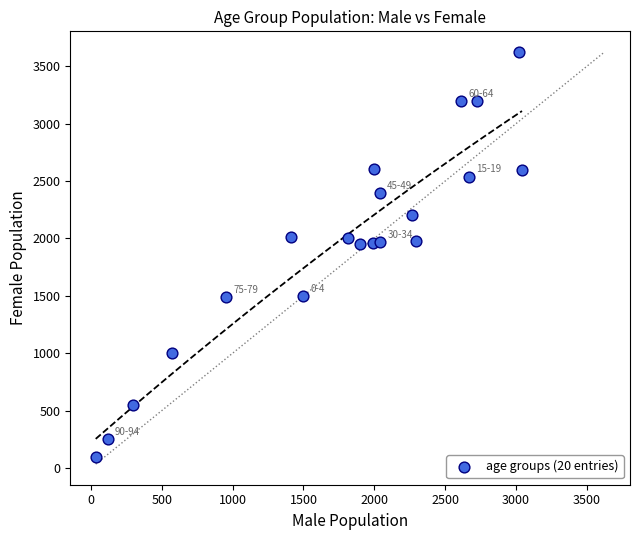

What is the range of X values (max minus min)?

3010